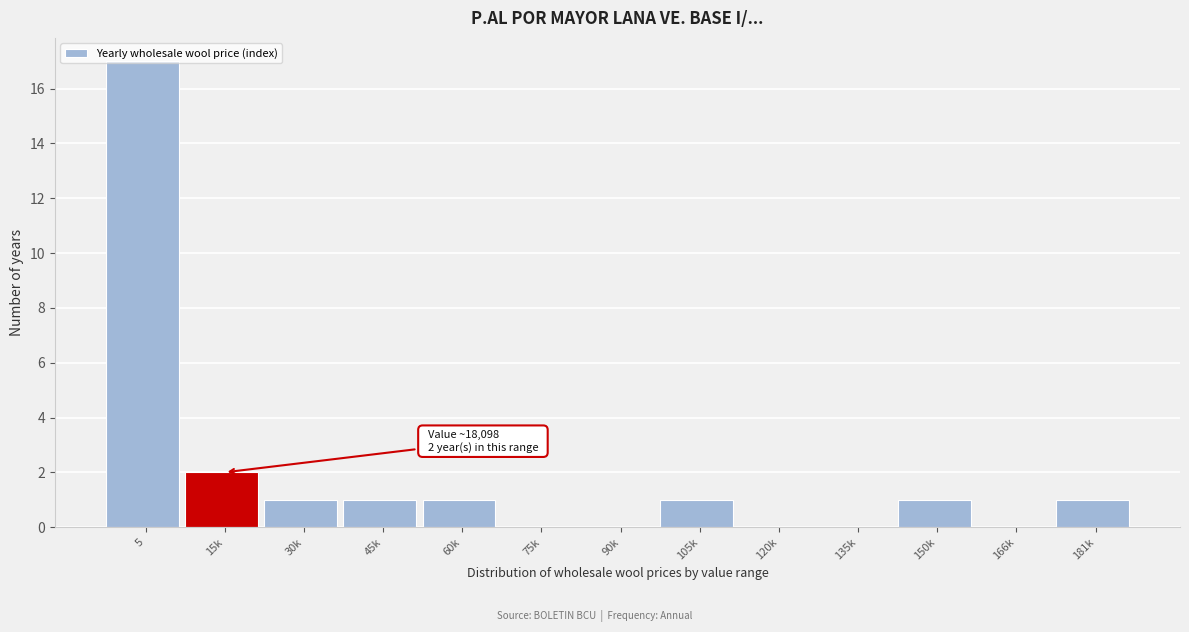

Is it true that the value at 60k is 1?

True